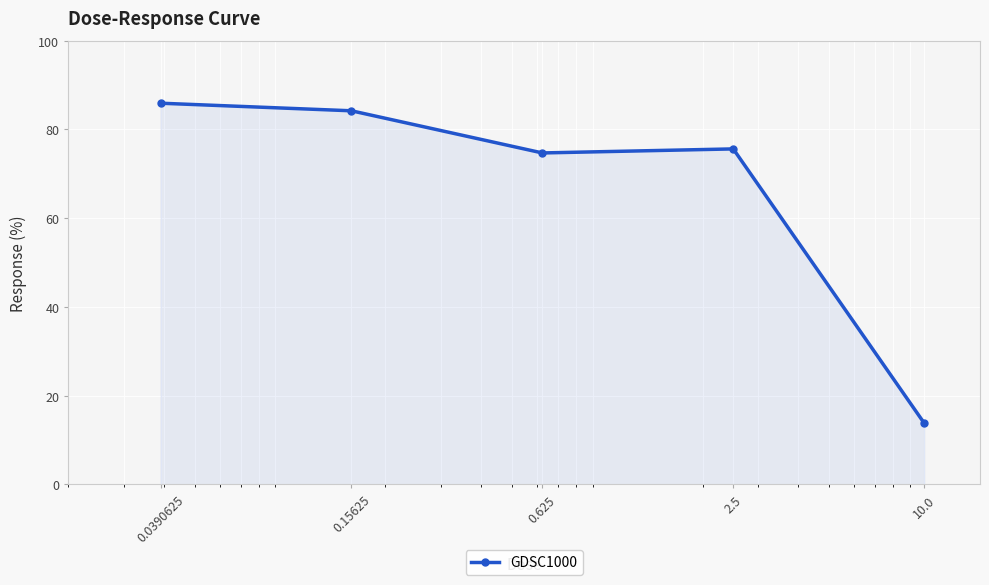

What is the minimum value shown in the chart?

13.8